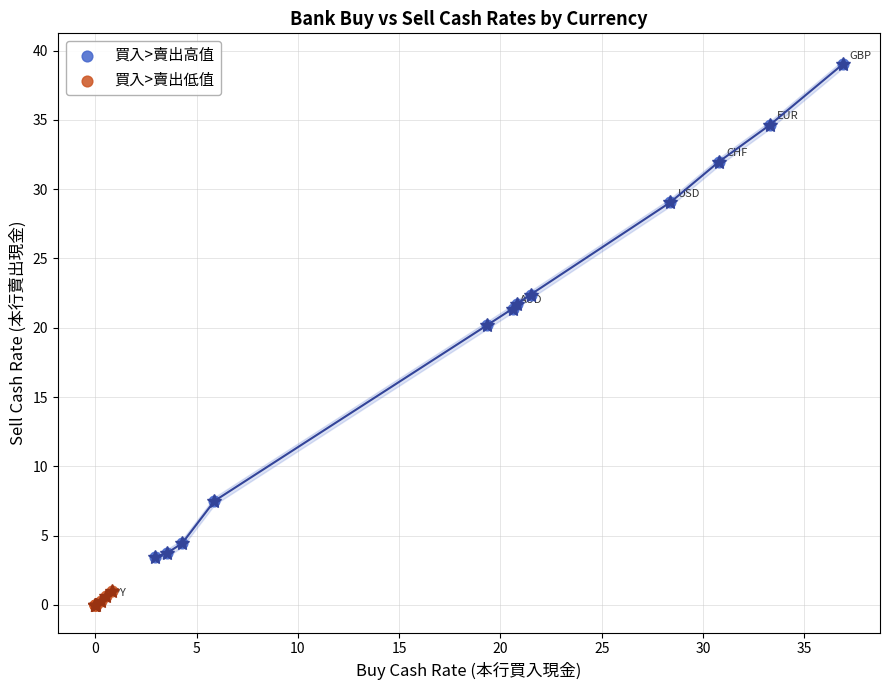

Which series contains the highest Y value?

買入>賣出高值